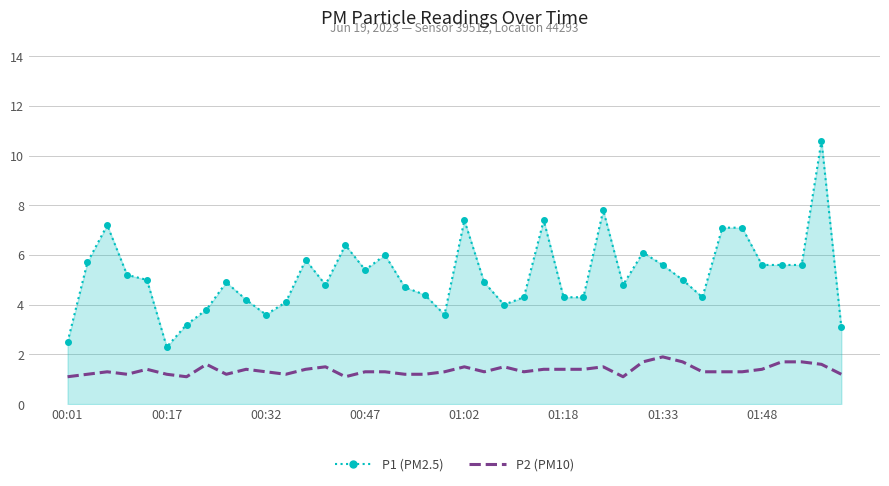

True or false: P1 (PM2.5) and P2 (PM10) intersect in this chart.

False